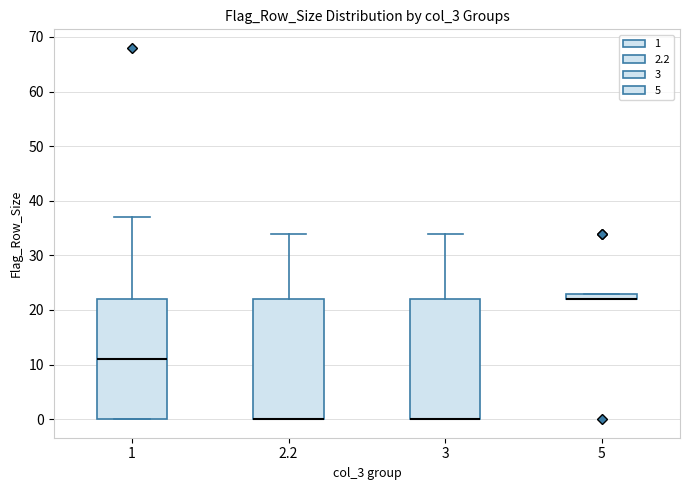

Where is the lower edge of the box at x = 3 on the y-axis? The values are not printed on the chart, so give them approximately, as read against the axis.

0